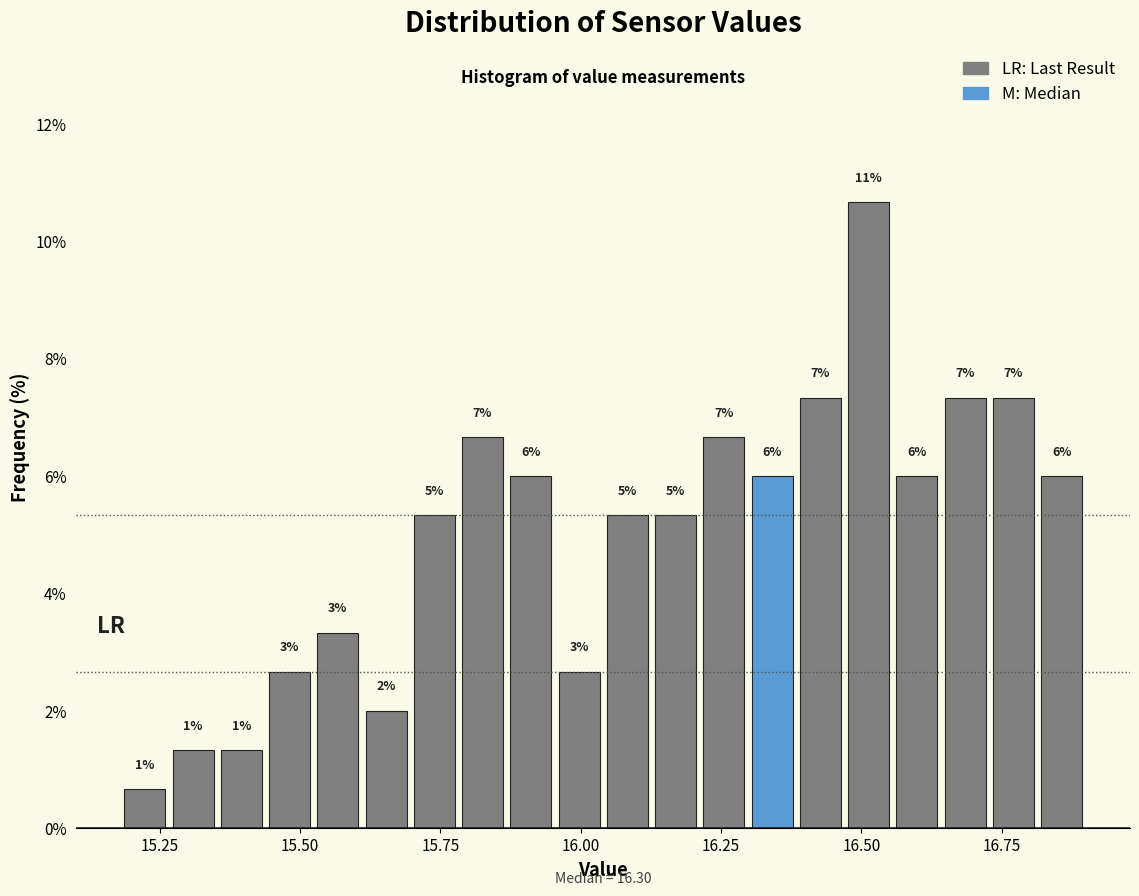

Around what value on the x-axis is the tallest bar? Give the approximate position of its centre, as read against the axis.

16.50